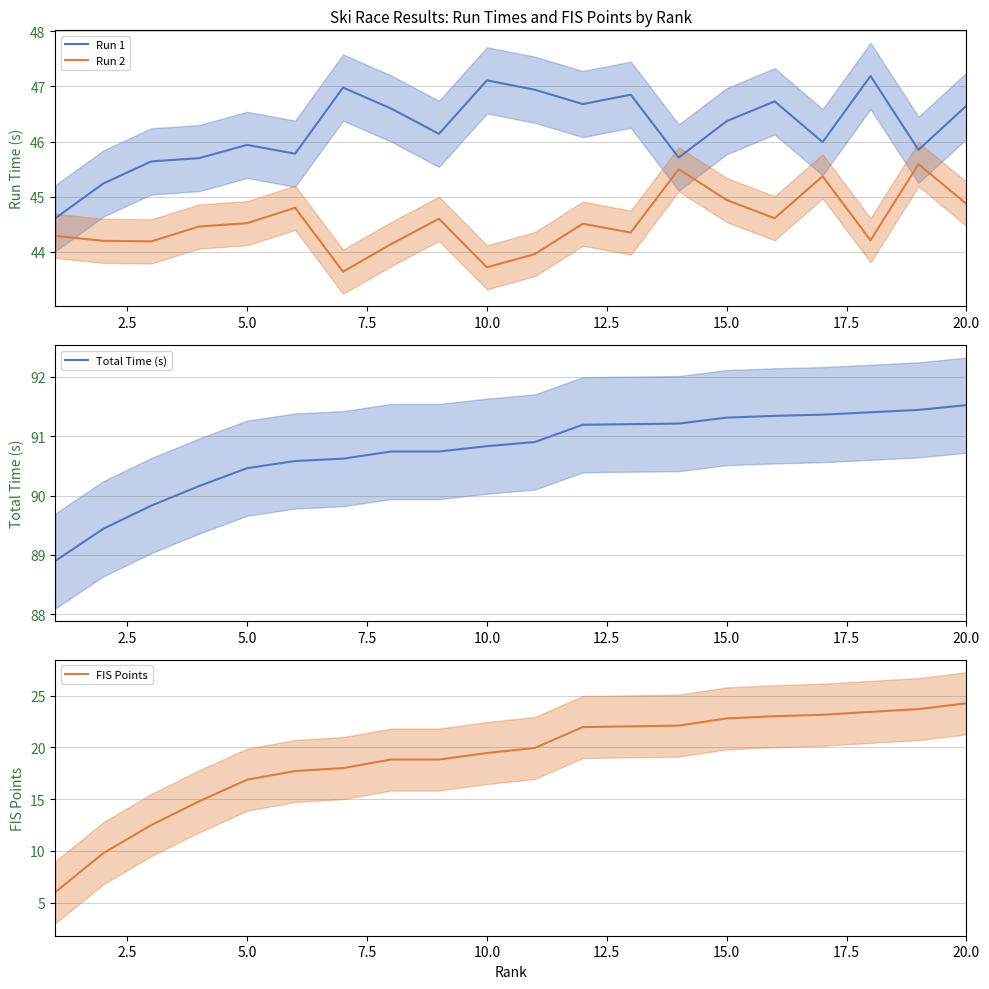

True or false: Run 2 and Run 1 intersect in this chart.

False